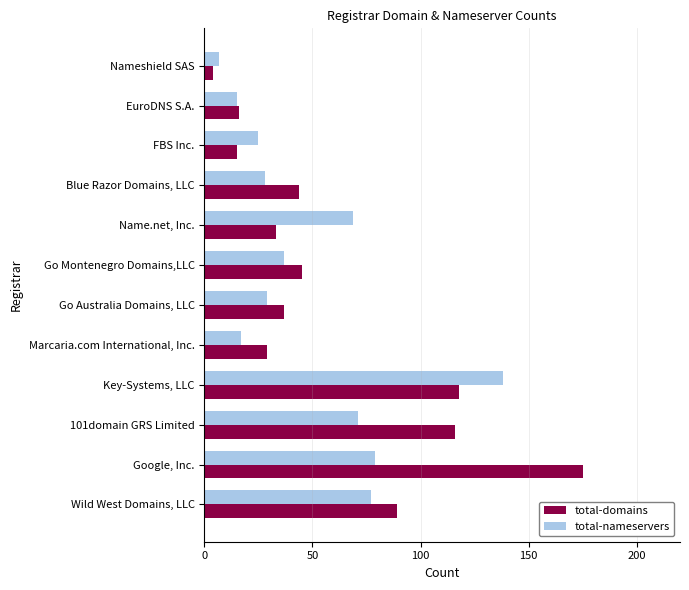

Which series has the widest spread of values?

total-domains